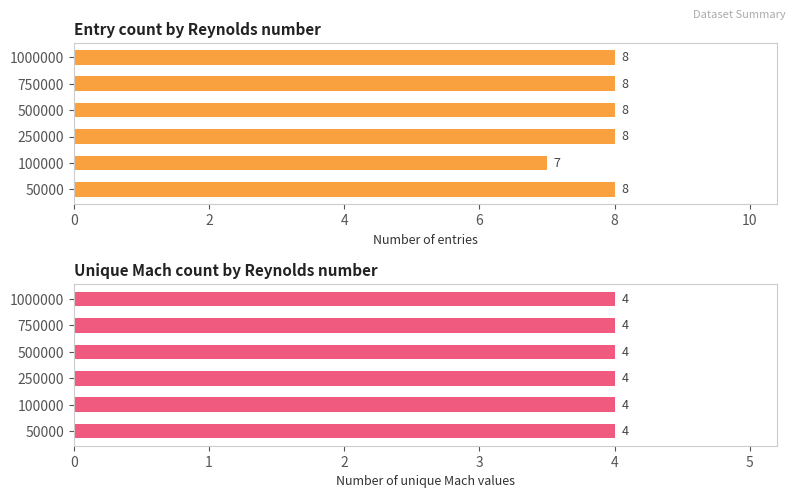

What is the sum of all Entry count values?

47.0